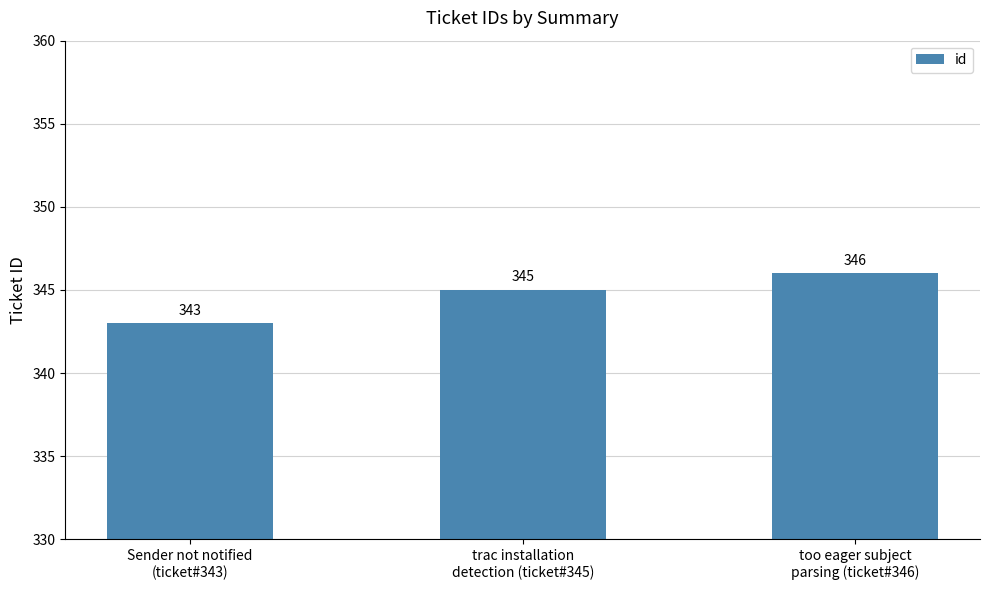

List the labels in order of value, largest first.

too eager subject
parsing (ticket#346), trac installation
detection (ticket#345), Sender not notified
(ticket#343)